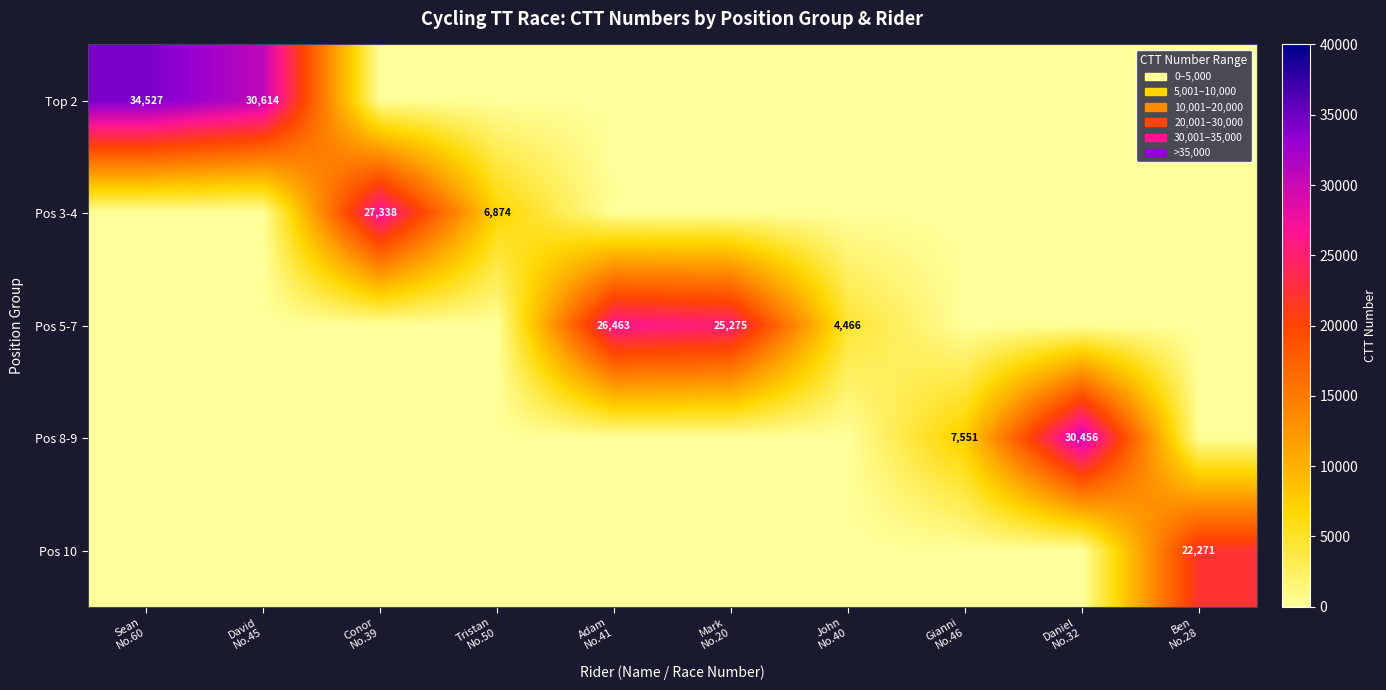

Which series has the widest spread of values?

Top 2